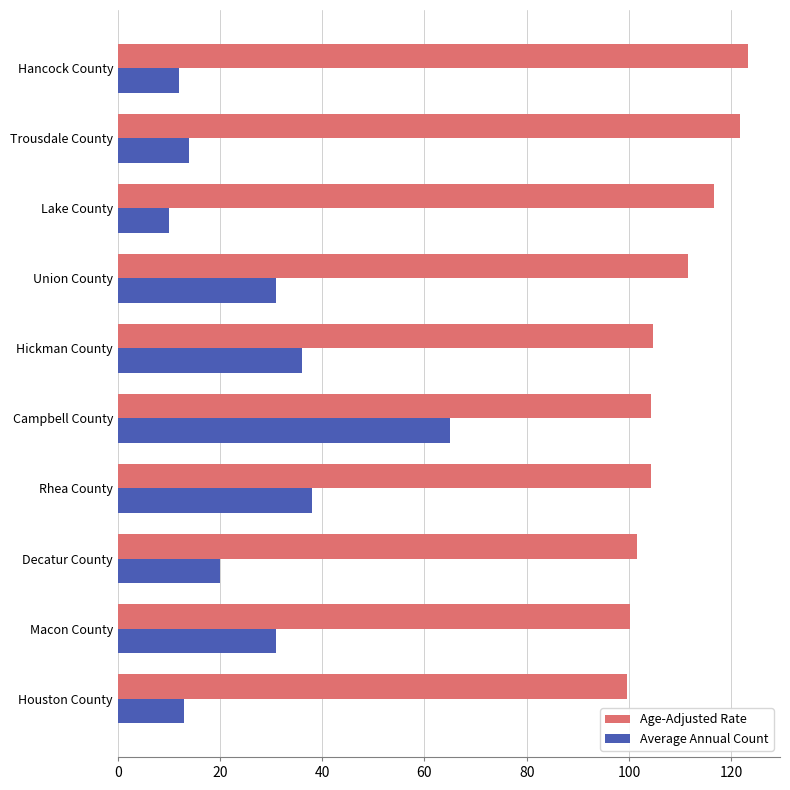

Rank the series by their average value, from lowest to highest.

Average Annual Count, Age-Adjusted Rate